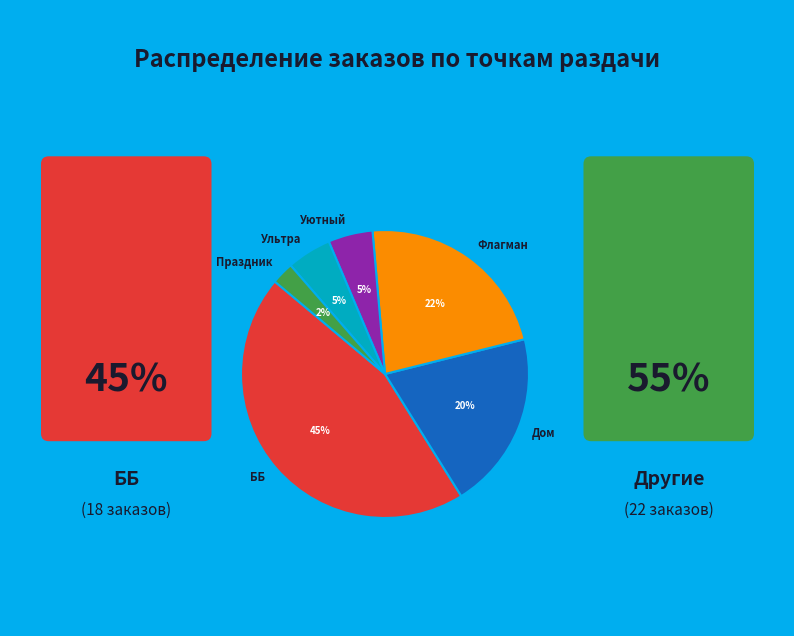

What is the largest slice in the pie chart?

ББ